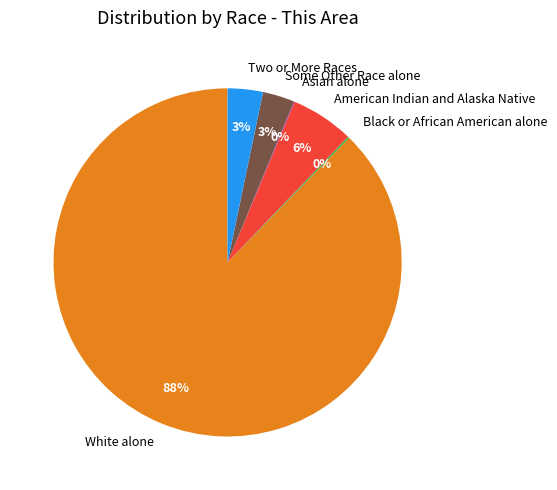

Between American Indian and Alaska Native and White alone, which is larger?

White alone